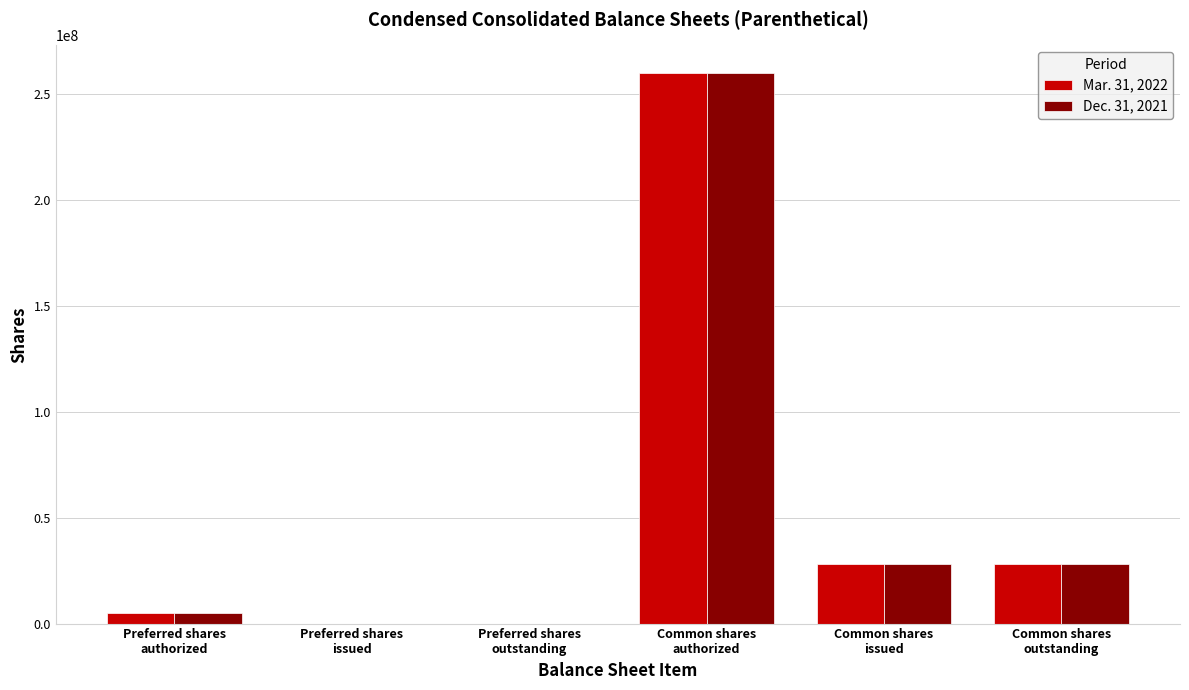

What are all the series names shown in the legend?

Mar. 31, 2022, Dec. 31, 2021